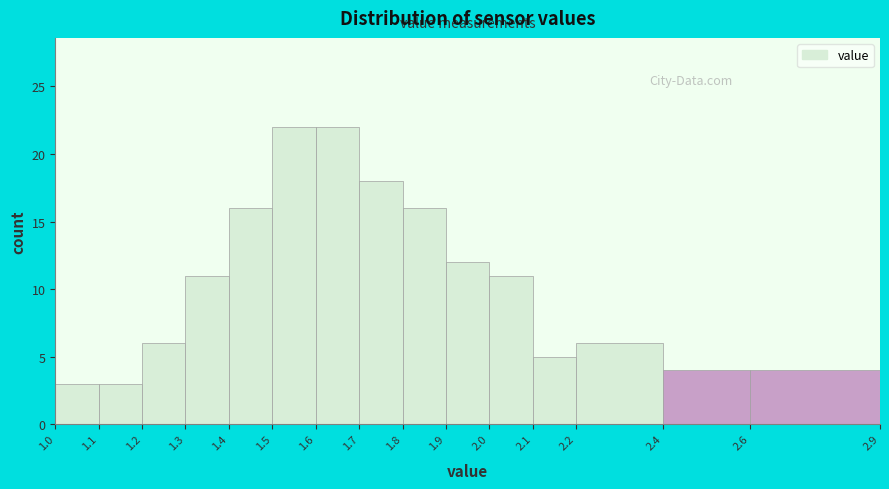

How tall is the bar that spans 1.5 to 1.6 on the x-axis? The values are not printed on the chart, so give them approximately, as read against the axis.

22